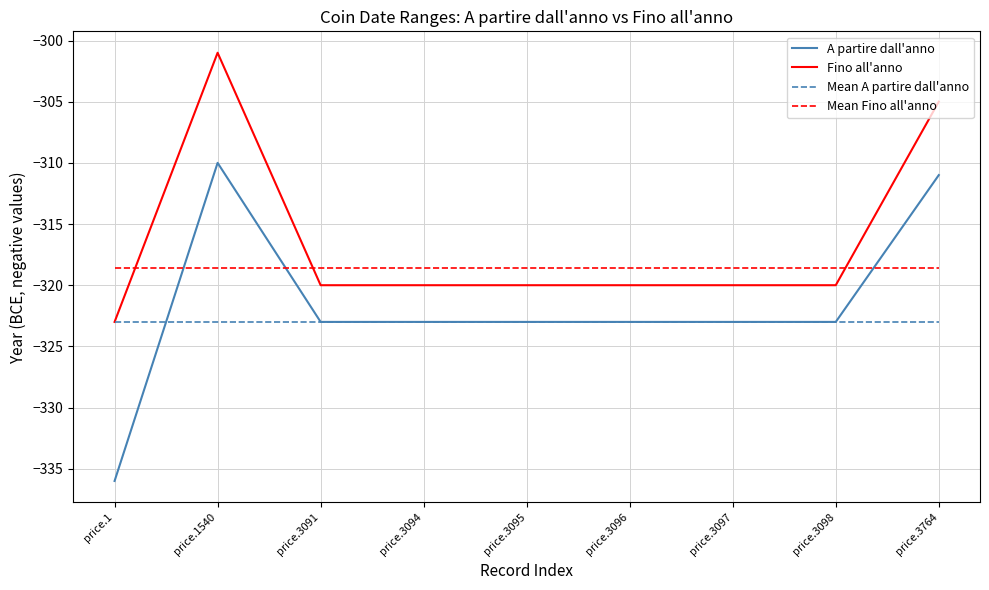

How many lines are shown in the chart?

4